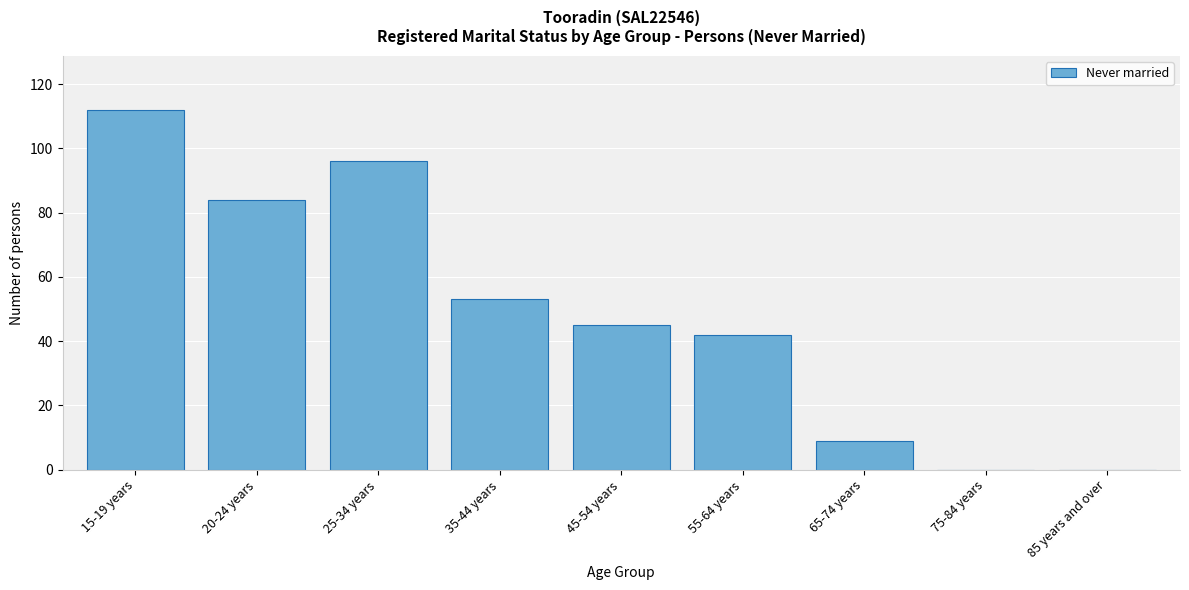

Reading left to right, extract all data points from this chart.

15-19 years=112	20-24 years=84	25-34 years=96	35-44 years=53	45-54 years=45	55-64 years=42	65-74 years=9	75-84 years=0	85 years and over=0